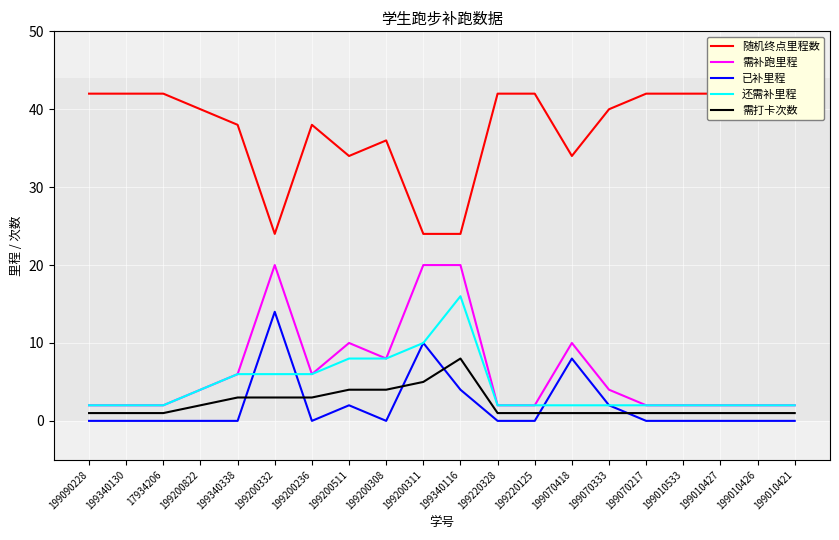

Count the number of data series in this chart.

5